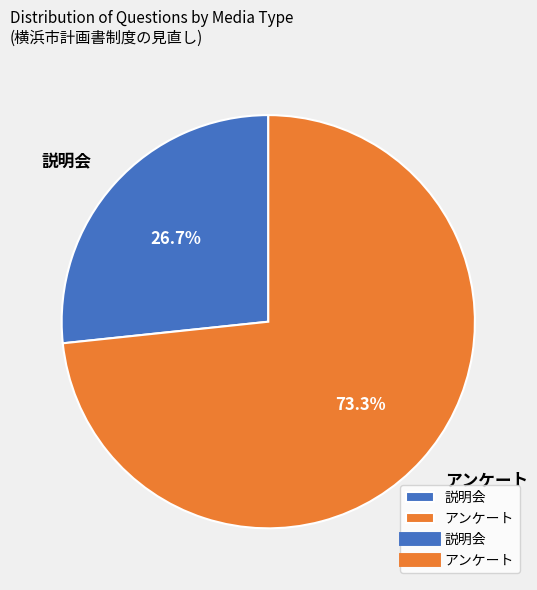

How much of the chart is everything except 説明会?

73.3%